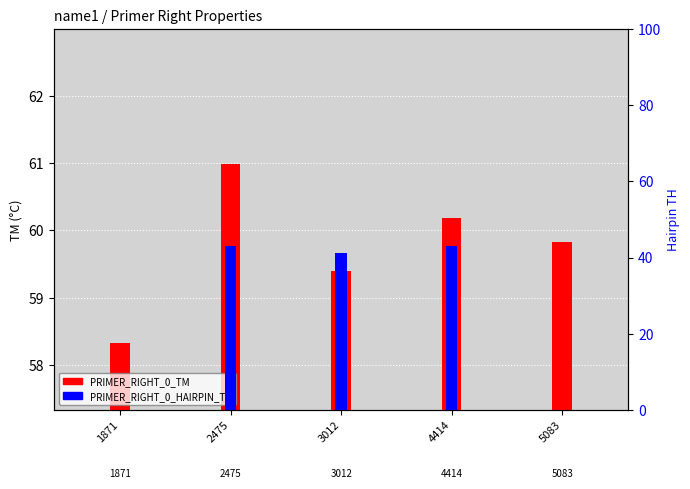

What are all the series names shown in the legend?

PRIMER_RIGHT_0_TM, PRIMER_RIGHT_0_HAIRPIN_TH